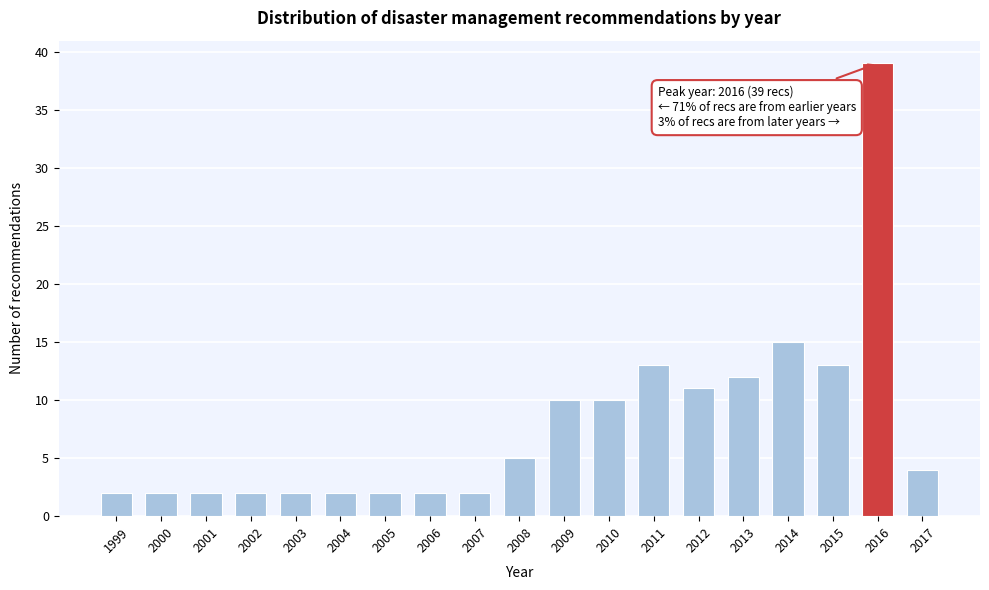

Reading right to left, extract all data points from this chart.

4	39	13	15	12	11	13	10	10	5	2	2	2	2	2	2	2	2	2